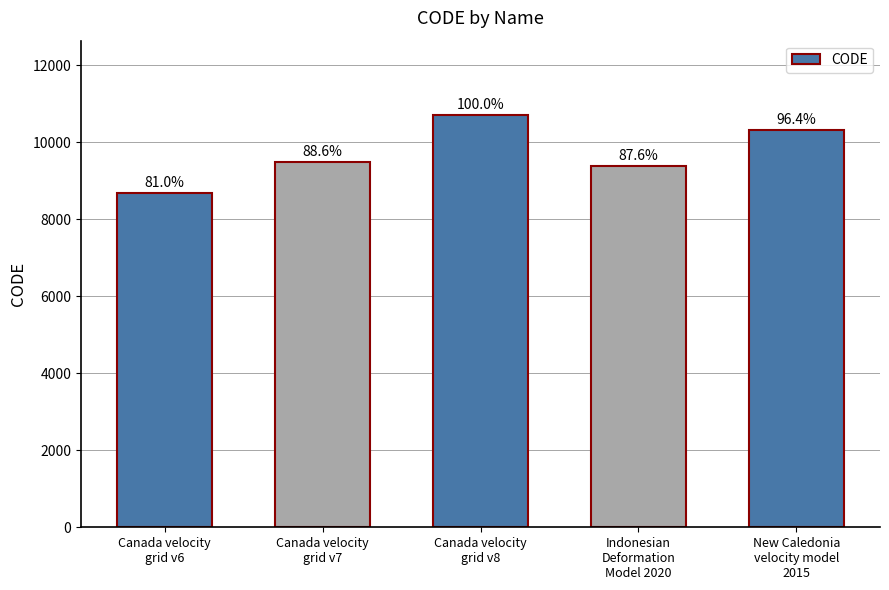

How many bars are there in total?

5